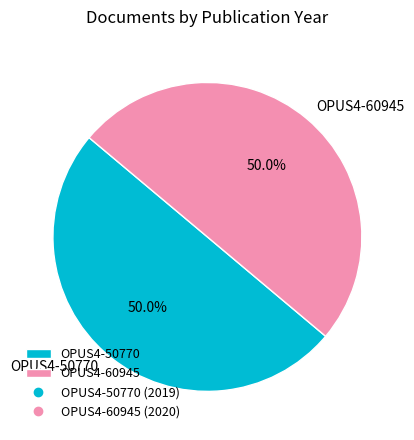

What portion of the pie excludes OPUS4-50770?

50.0%